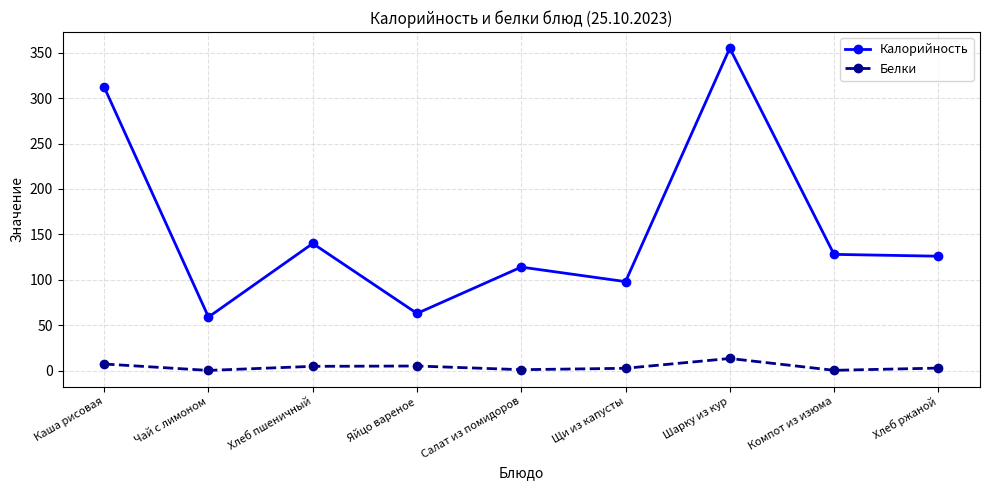

The value of Калорийность at Каша рисовая is 122.0. True or false?

False